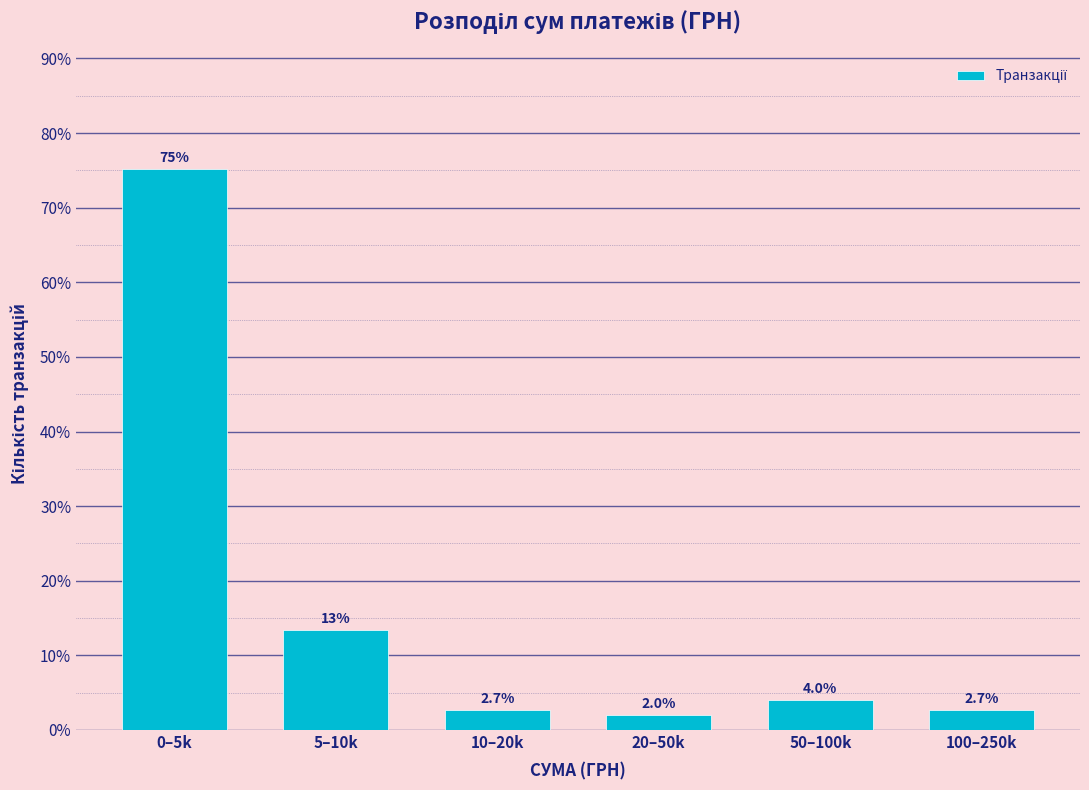

Reading left to right, transcribe all the data shown in this chart.

0–5k=75.2	5–10k=13.4	10–20k=2.7	20–50k=2.0	50–100k=4.0	100–250k=2.7